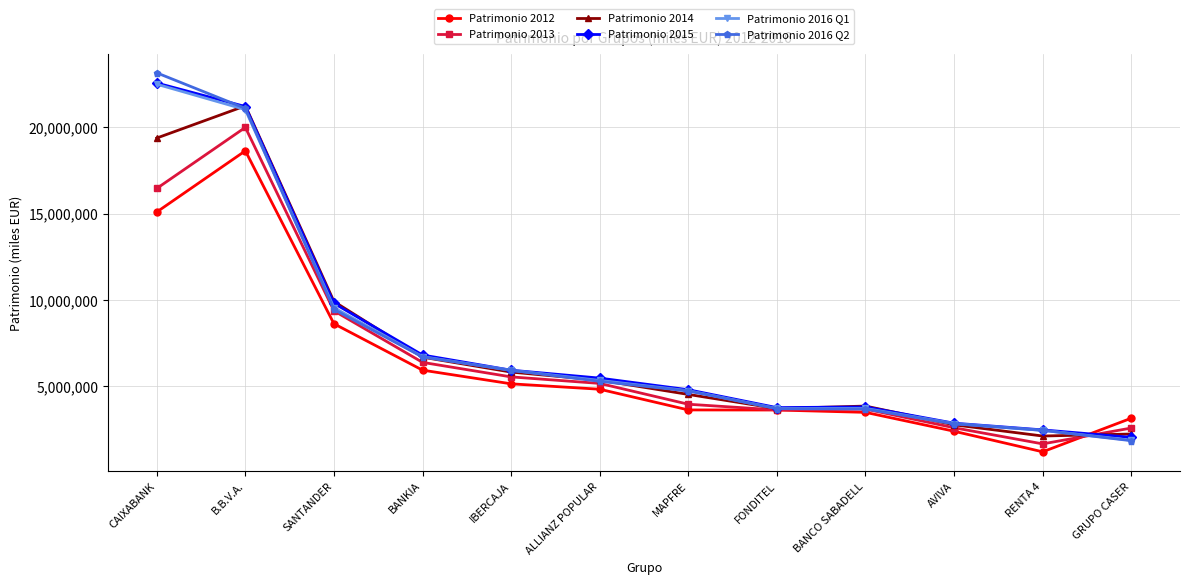

Which series has the widest spread of values?

Patrimonio 2016 Q2